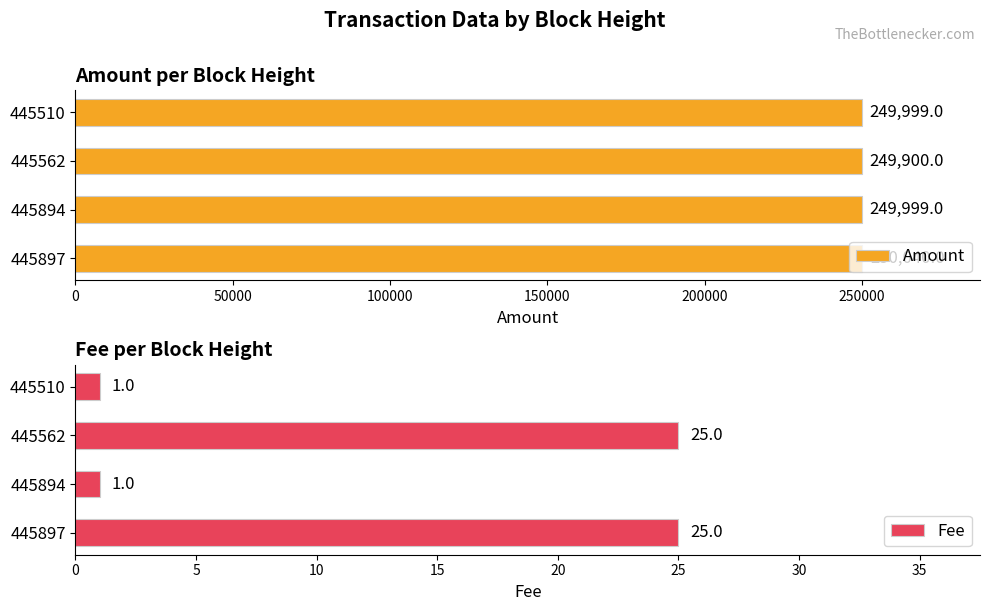

True or false: Amount has a value of 51715 at 445897.

False